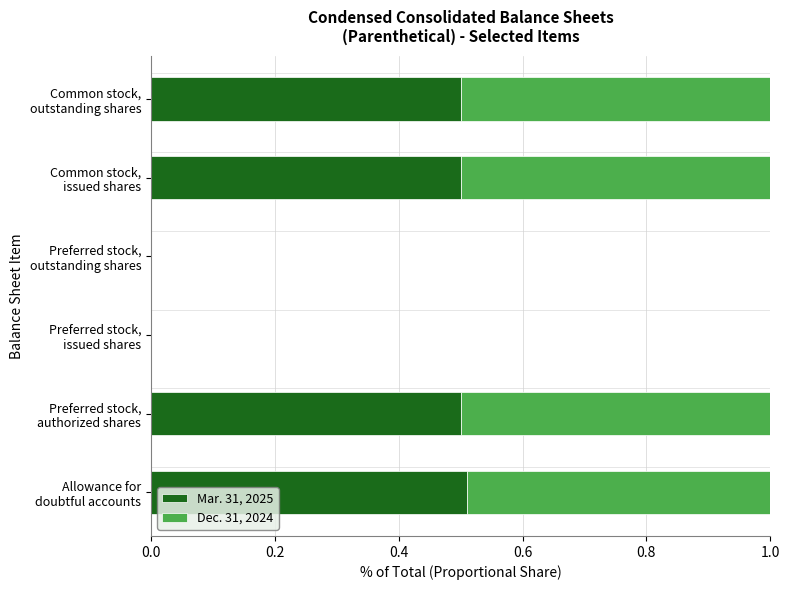

What are all the series names shown in the legend?

Mar. 31, 2025, Dec. 31, 2024